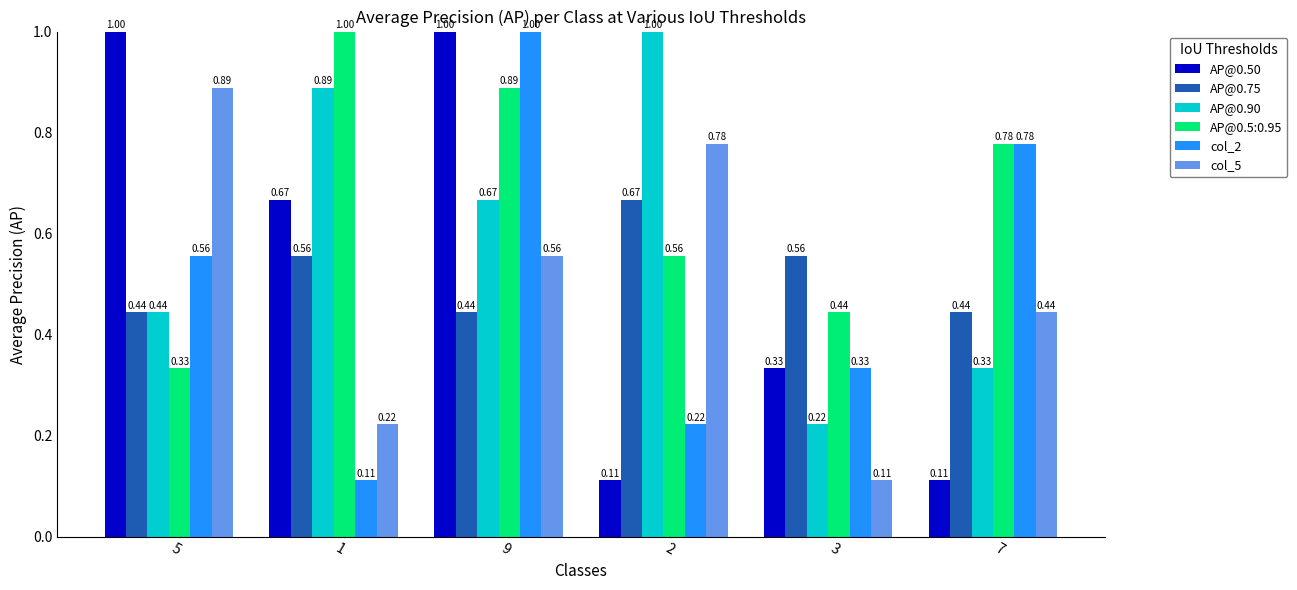

What are all the series names shown in the legend?

AP@0.50, AP@0.75, AP@0.90, AP@0.5:0.95, col_2, col_5